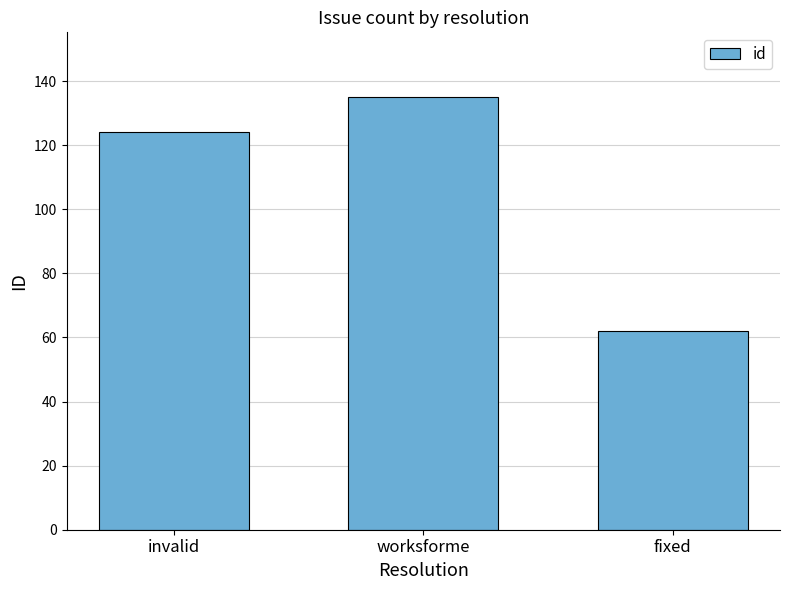

Reading left to right, list all the values displayed in this chart.

124	135	62